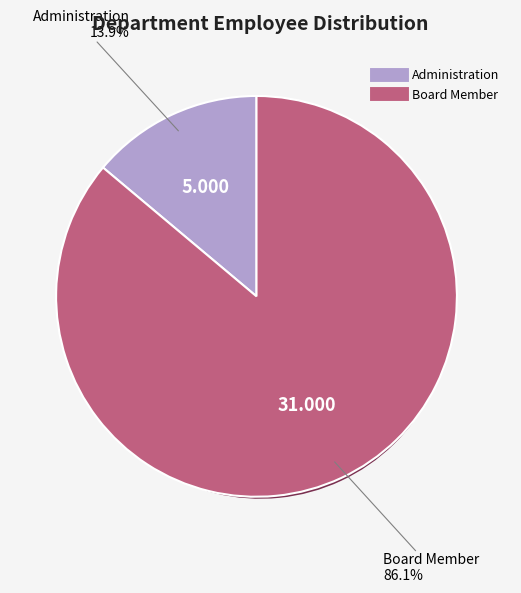

True or false: Board Member accounts for 96% of the total.

False